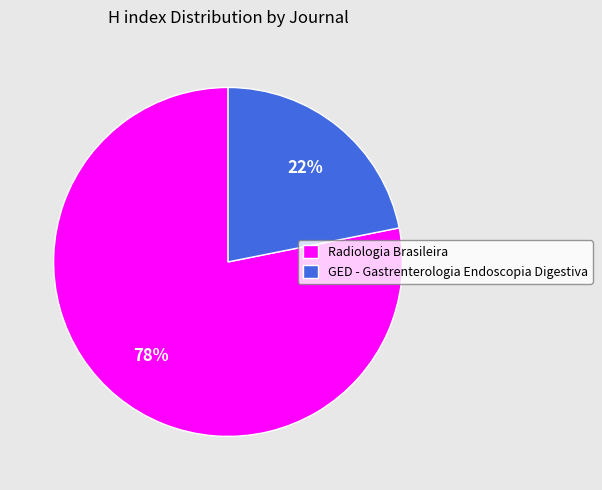

Combined, do Radiologia Brasileira and GED - Gastrenterologia Endoscopia Digestiva account for over 50%?

Yes